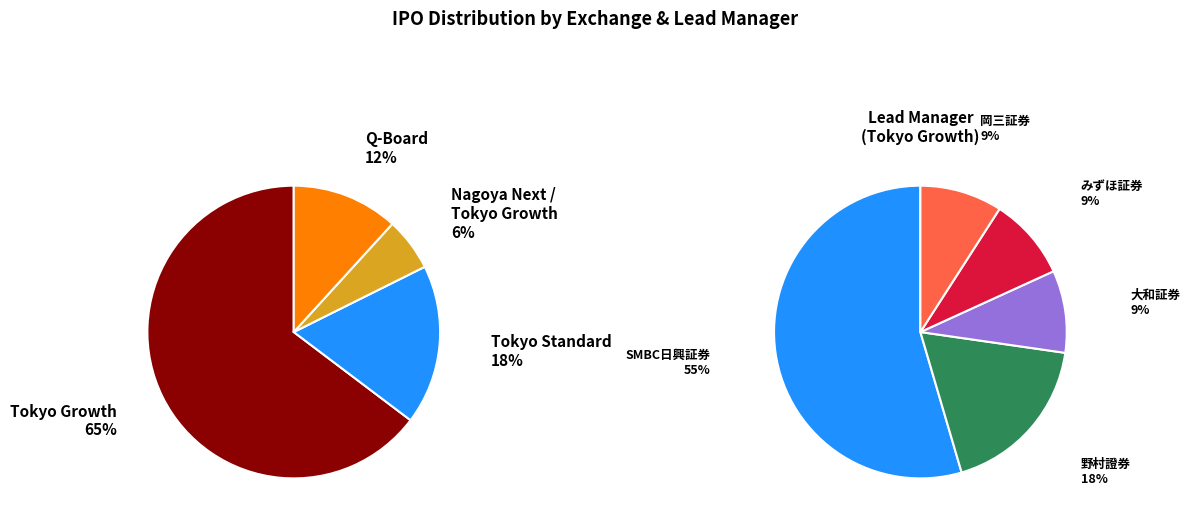

To the nearest percent, what is the difference between the largest and smallest slice percentages?

59%